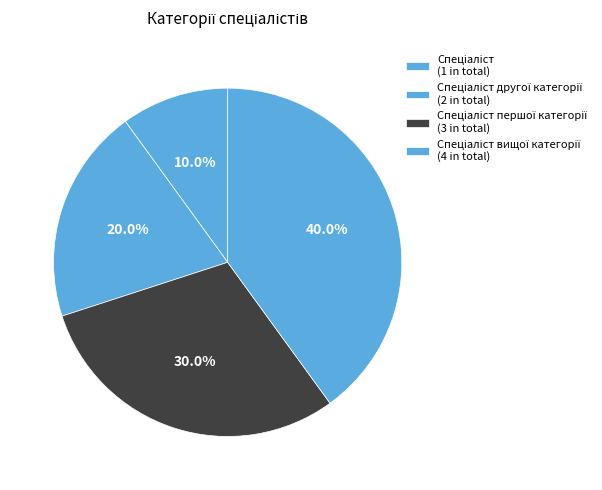

Which category has the smallest portion of the pie?

Спеціаліст